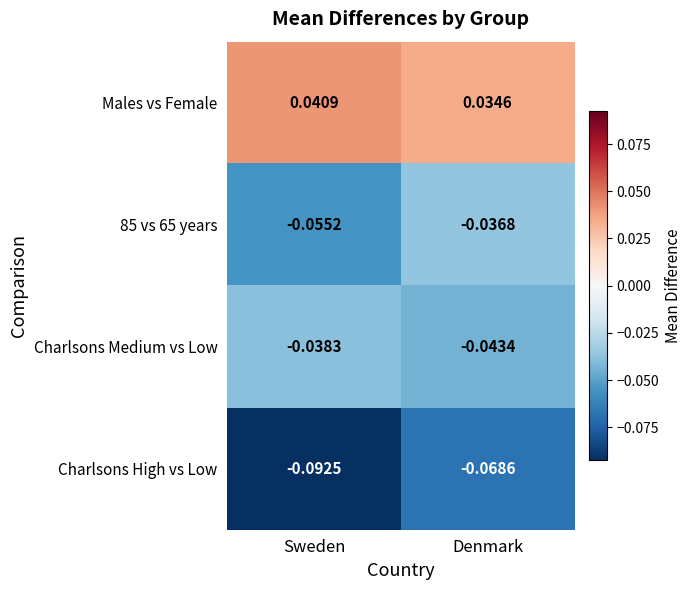

Which series changed the most between Sweden and Denmark?

Charlsons High vs Low